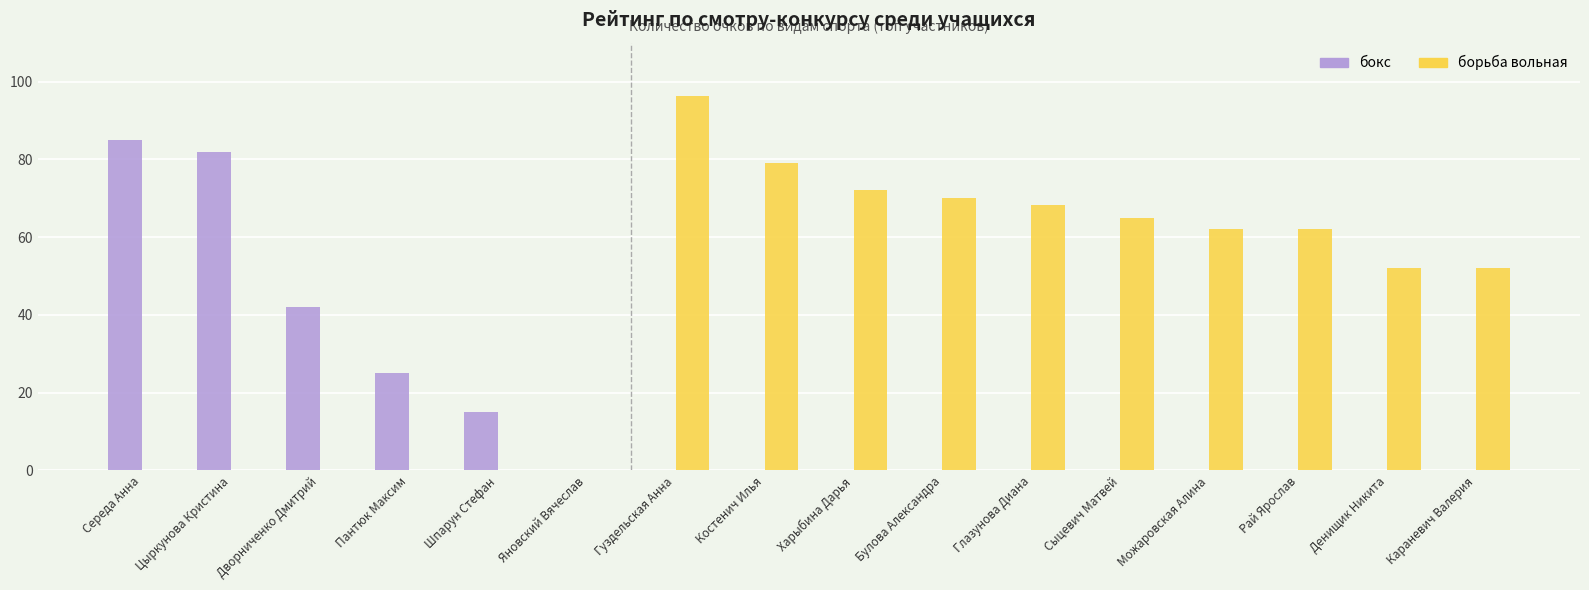

What is the sum of all бокс values?

249.0